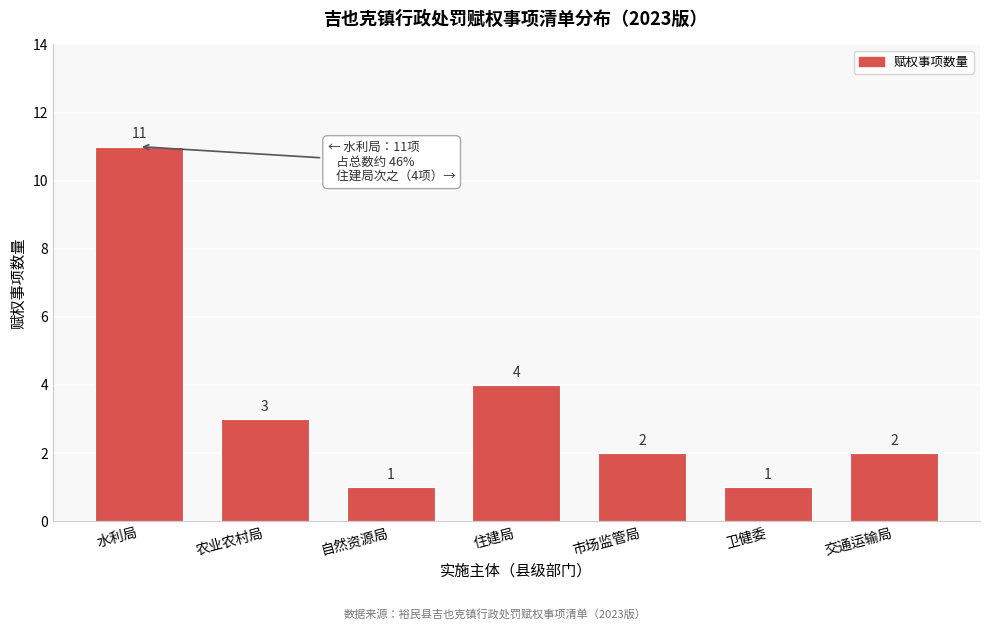

Reading left to right, extract all data points from this chart.

11	3	1	4	2	1	2